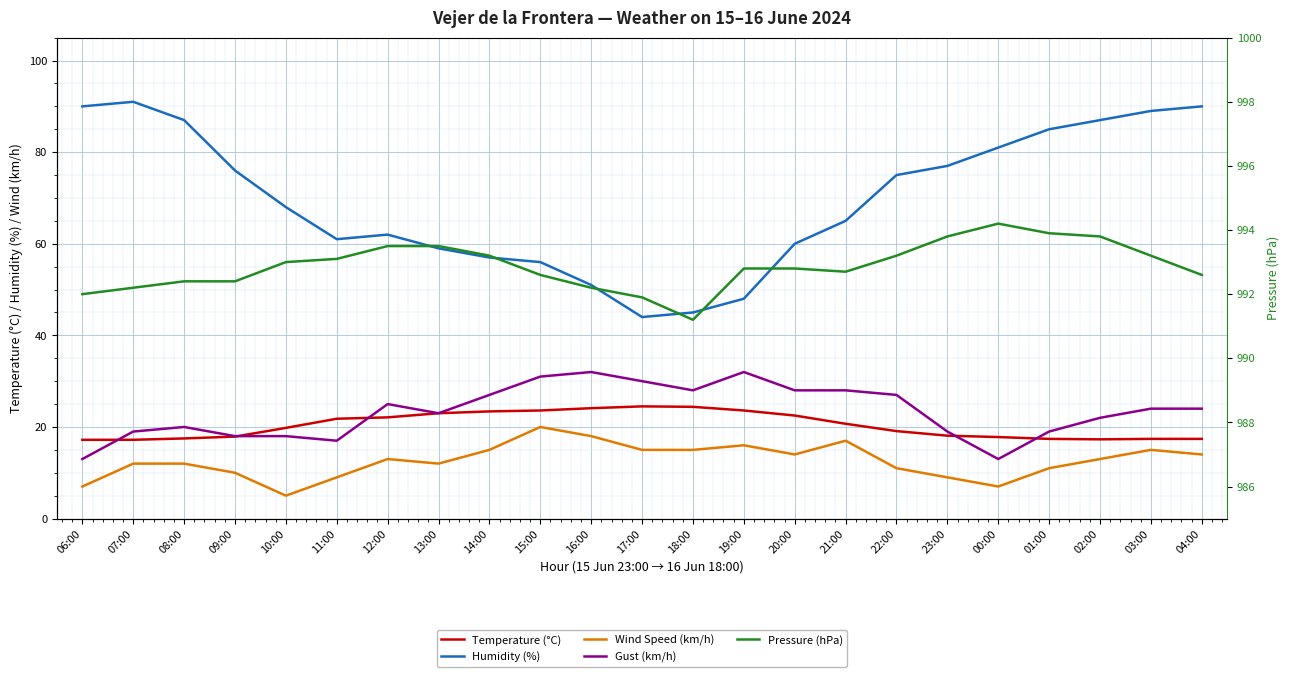

What is the difference between the Humidity (%) values at 09:00 and 10:00?

8.0